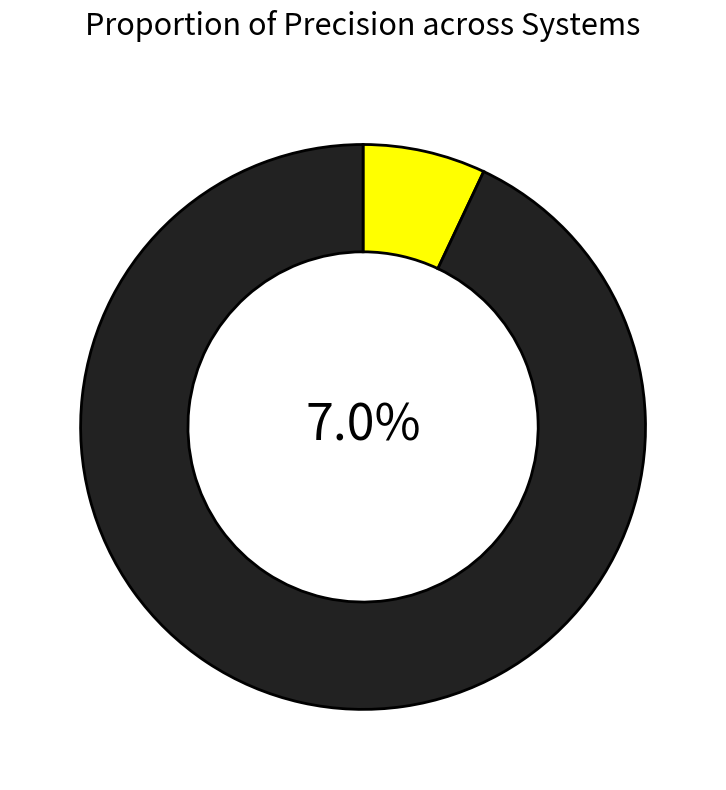

Between THK1.results.task1 and CB1.results.task1, which is larger?

CB1.results.task1